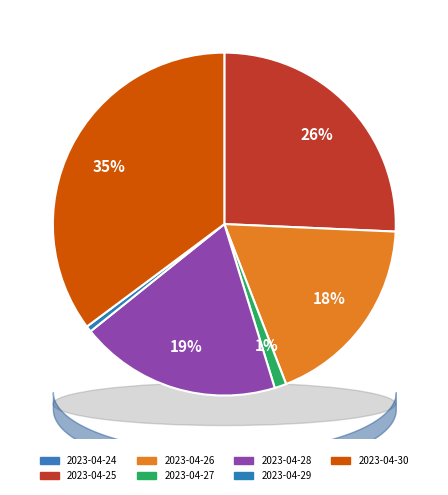

The 2023-04-24 slice represents 1% of the pie. True or false?

False